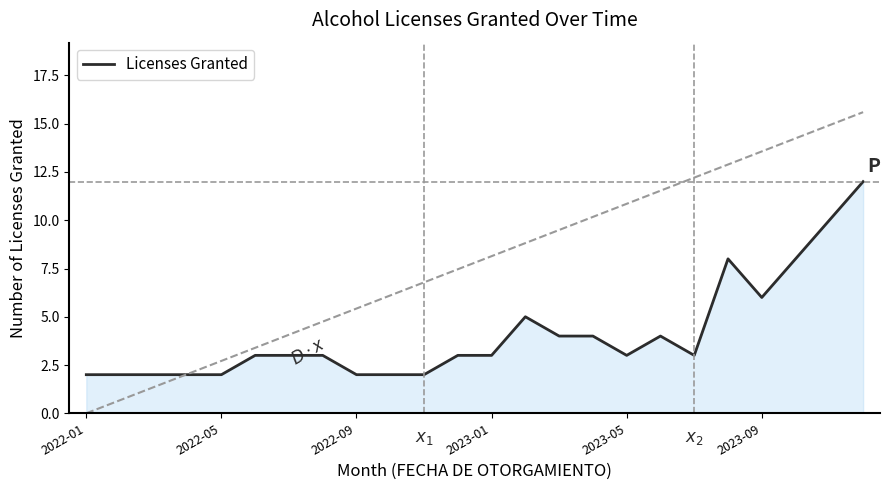

What is the difference between the maximum and minimum values?

10